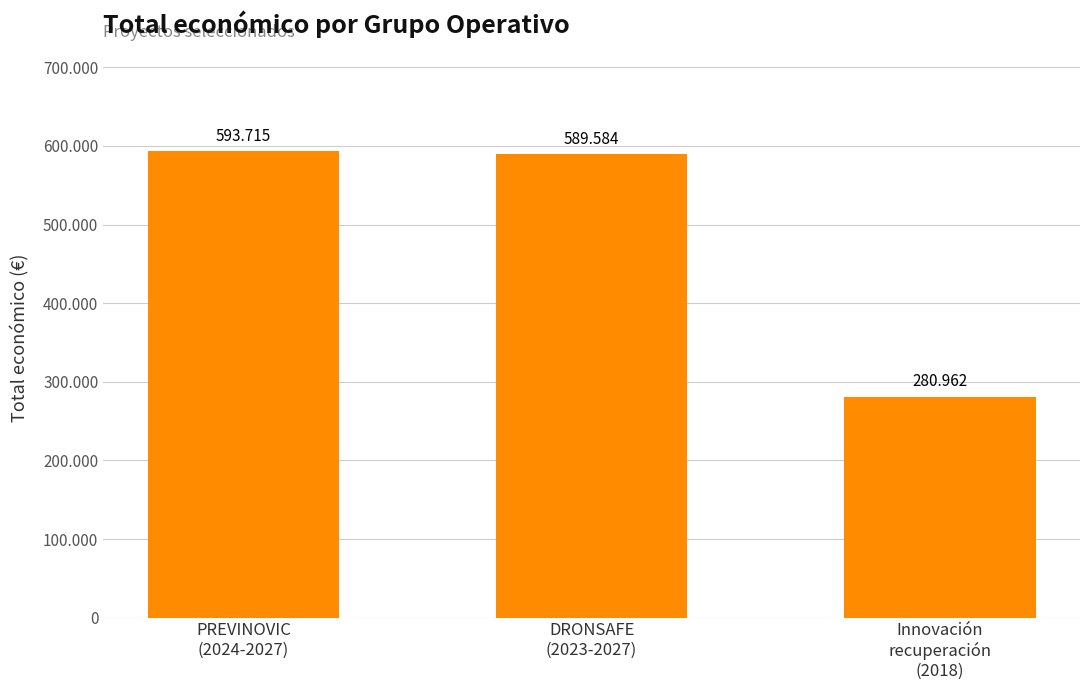

Does the chart contain any negative values?

No